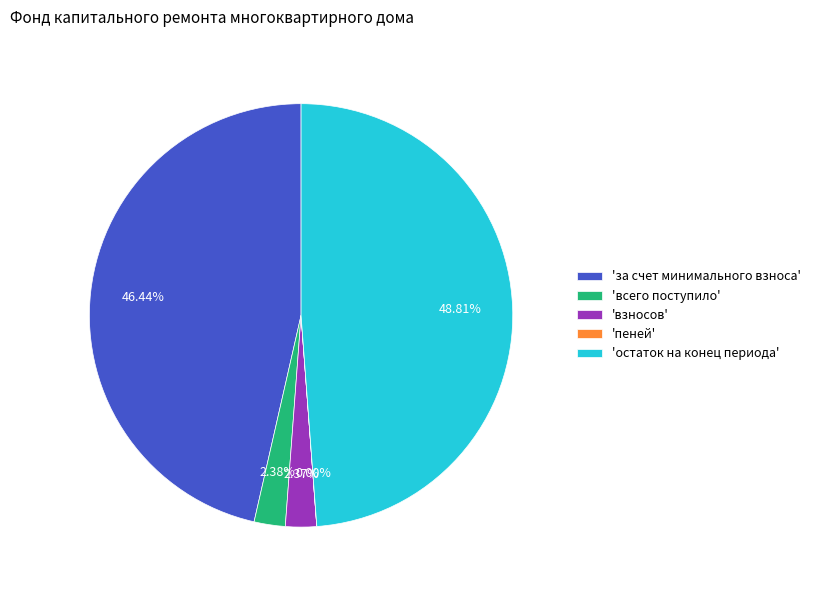

Does any single category account for the majority?

No